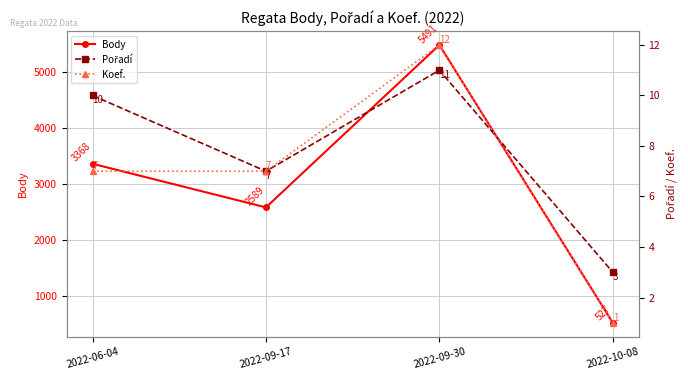

Which series has the largest total across all categories?

Body